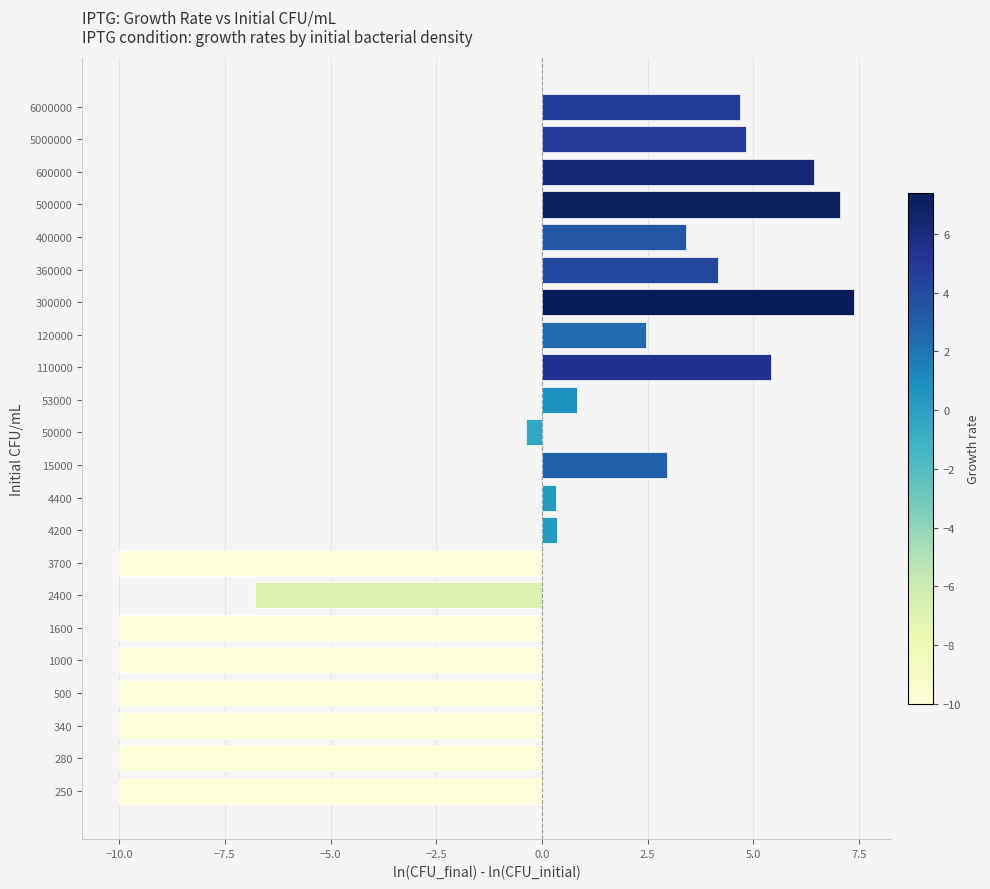

What is the smallest value displayed?

-10.0